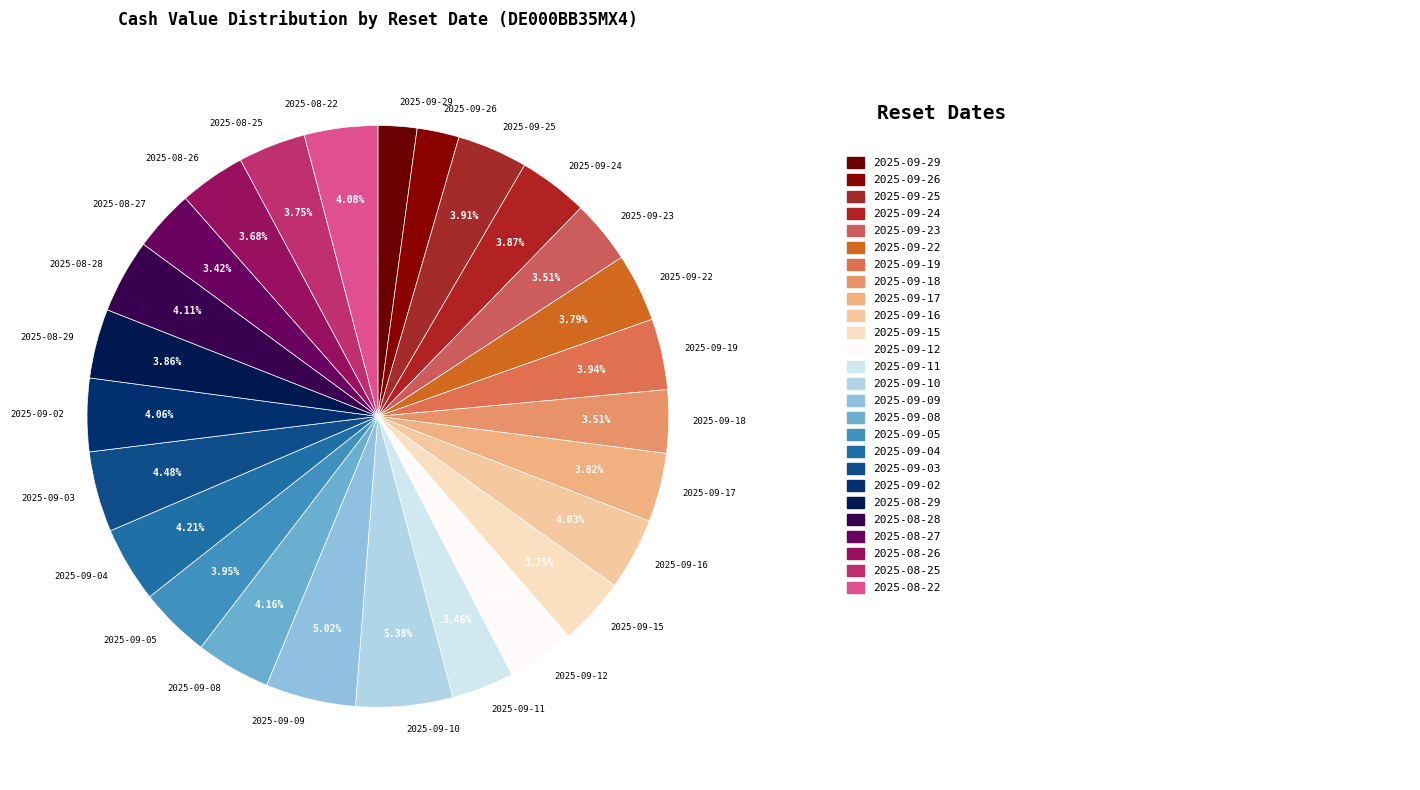

To the nearest percent, what is the difference between the largest and smallest slice percentages?

3%